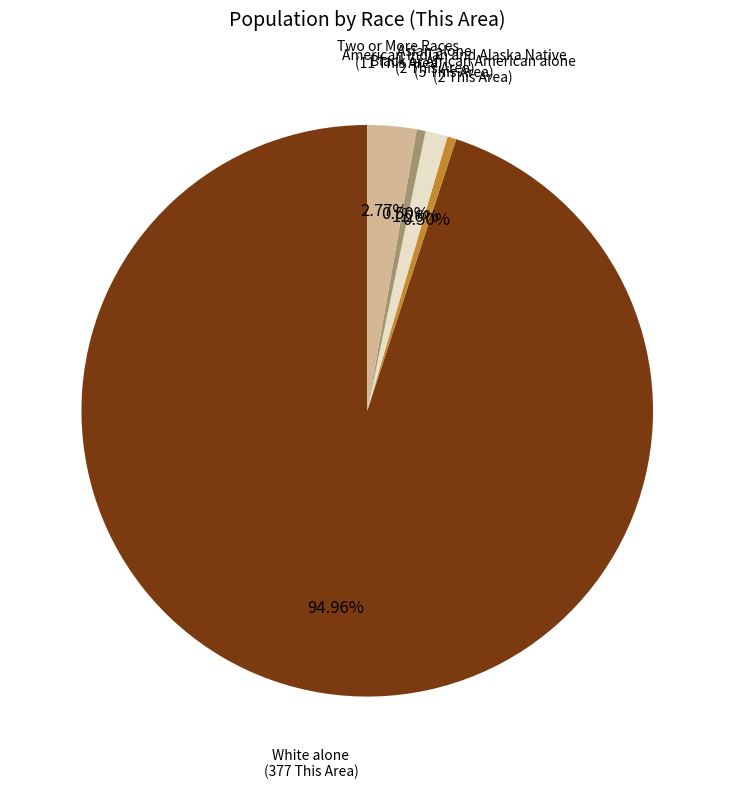

Is there any slice that represents more than half of the pie?

Yes